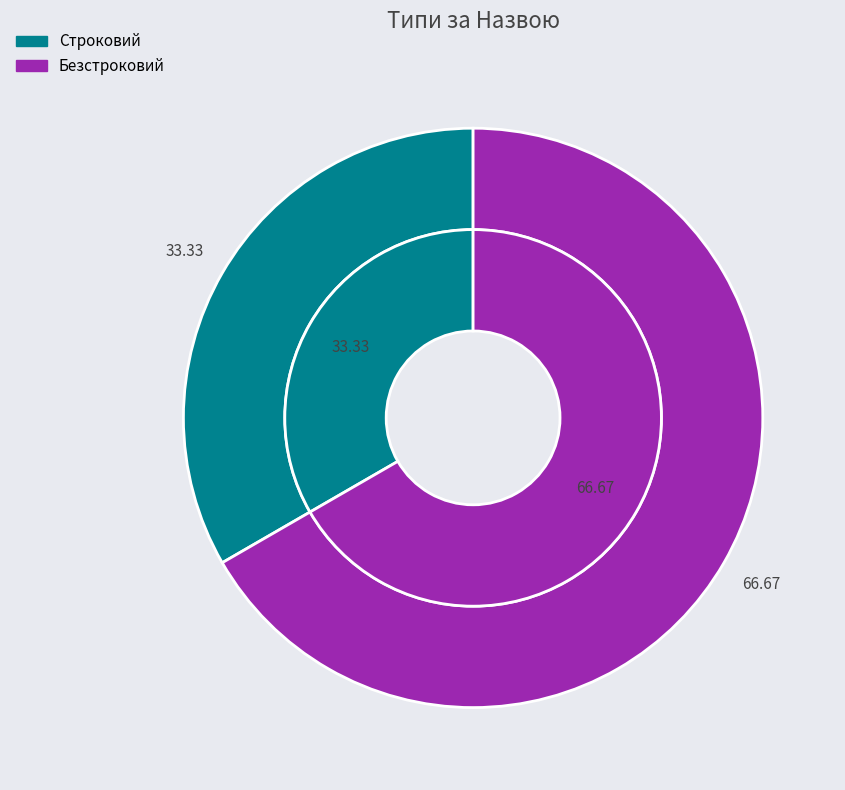

To the nearest percent, what is the difference between the Строковий and Безстроковий slice percentages?

33%